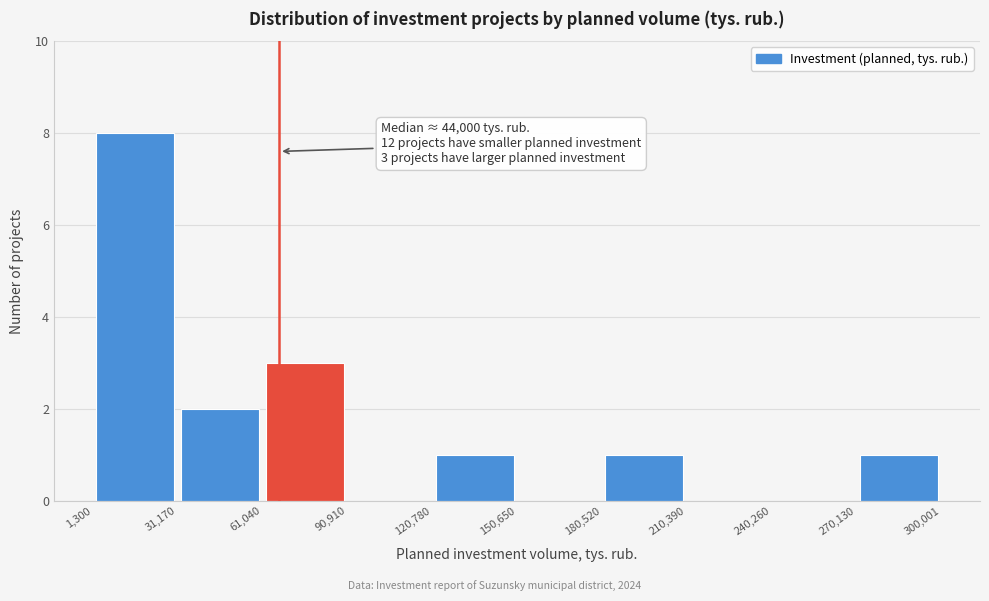

Over which range of the x-axis is the bar tallest?

1,300 to 31,170